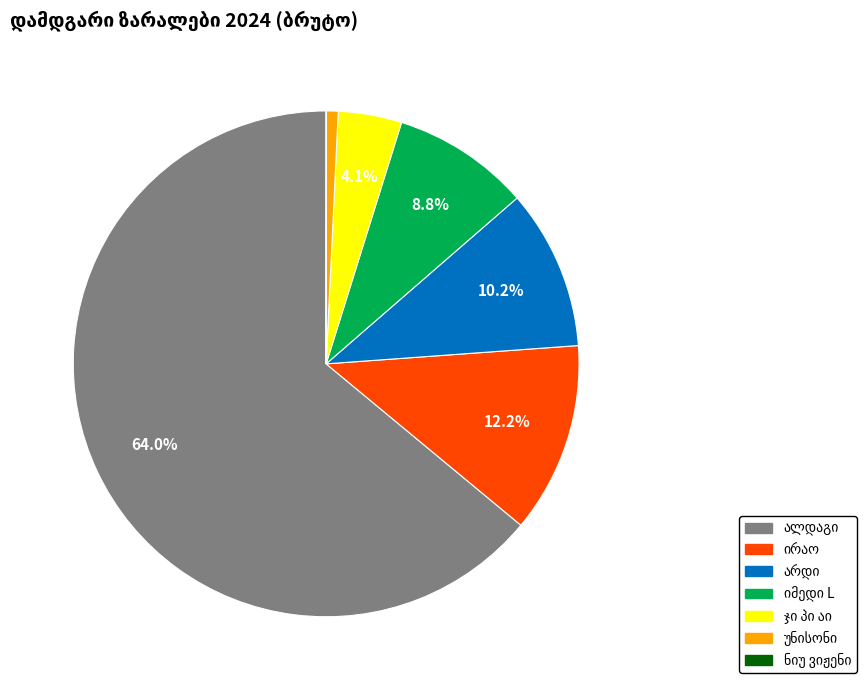

Is there any slice that represents more than half of the pie?

Yes